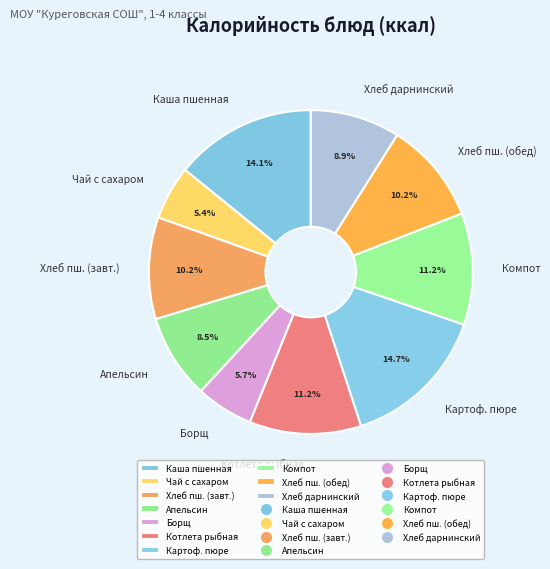

Is the sum of Котлета рыбная and Хлеб дарнинский greater than half?

No